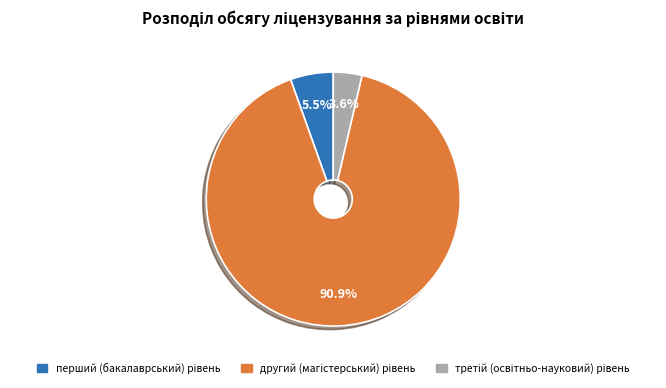

Does any single category account for the majority?

Yes